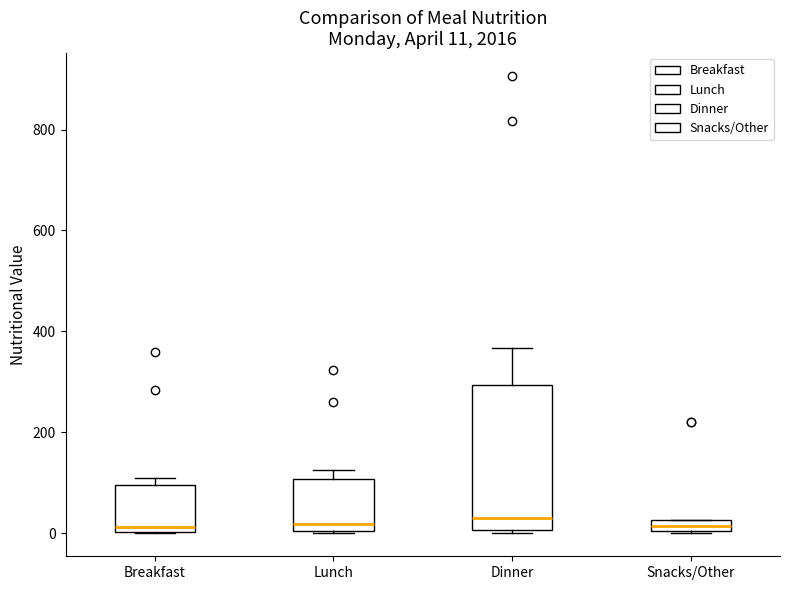

Comparing the boxes themselves (not the whiskers), which one is the tallest?

Dinner